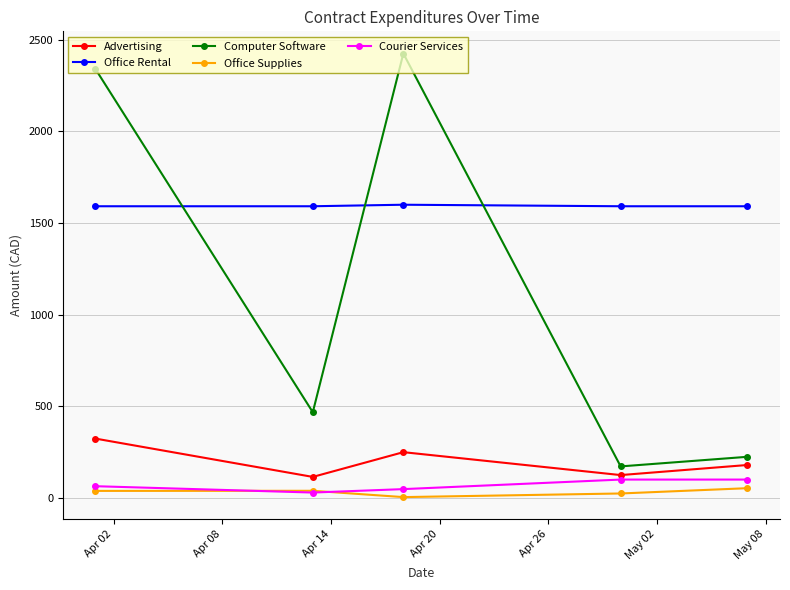

What are all the series names shown in the legend?

Advertising, Office Rental, Computer Software, Office Supplies, Courier Services